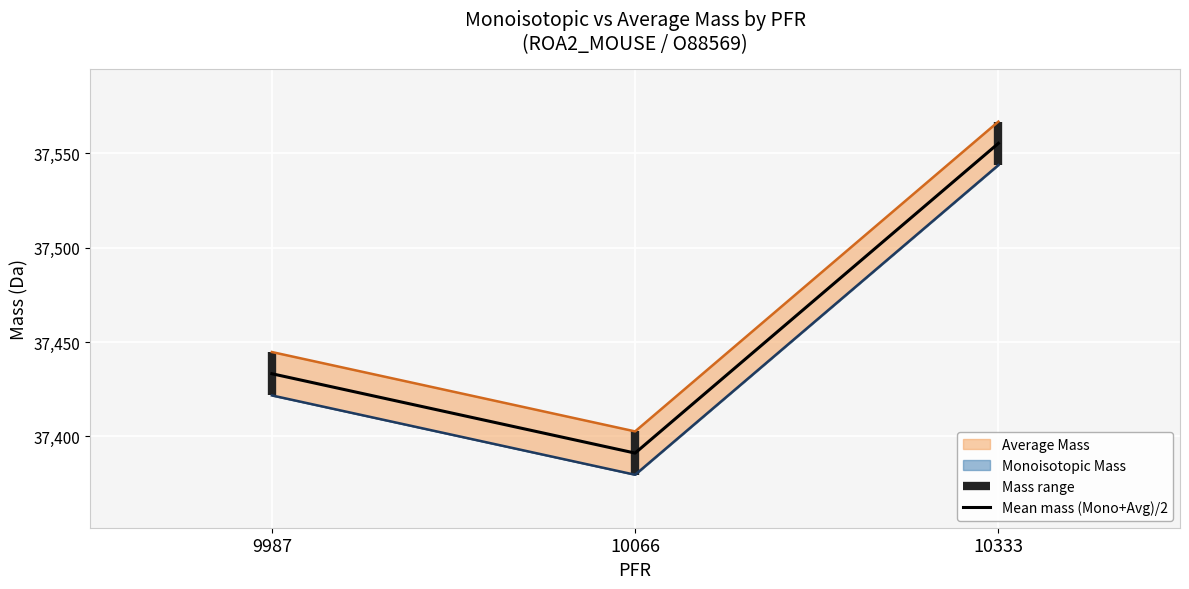

Where is the data nearest to the value 37473?

9987